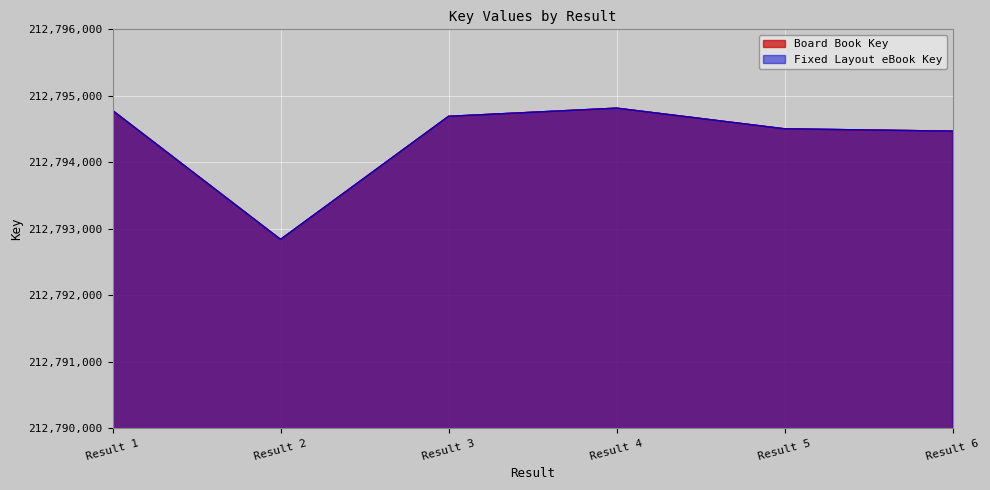

The Board Book Key series shows 284240642 at Result 4. True or false?

False